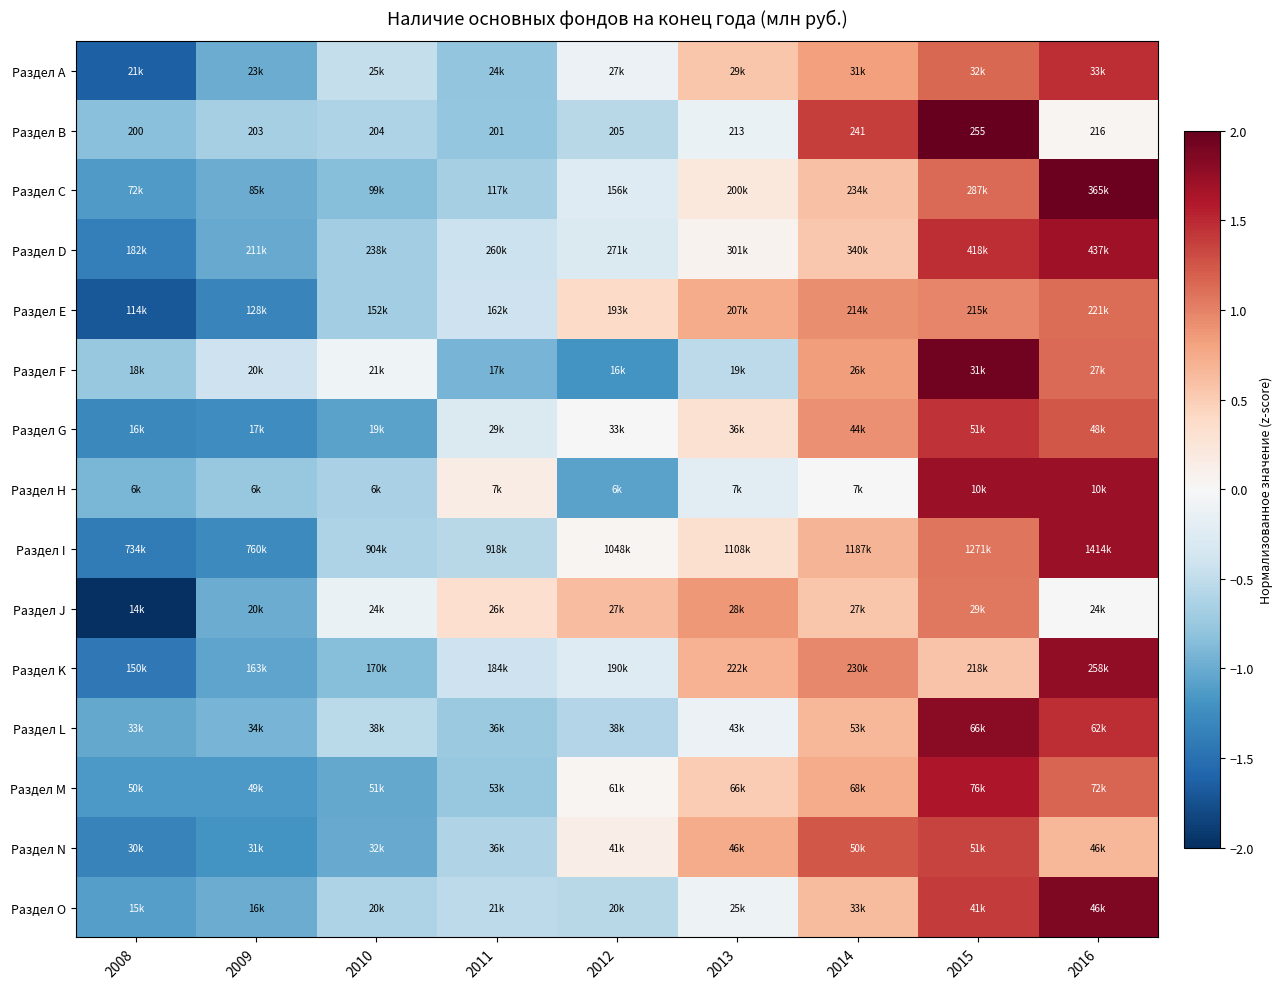

At which category does the chart reach its peak across all series?

2015